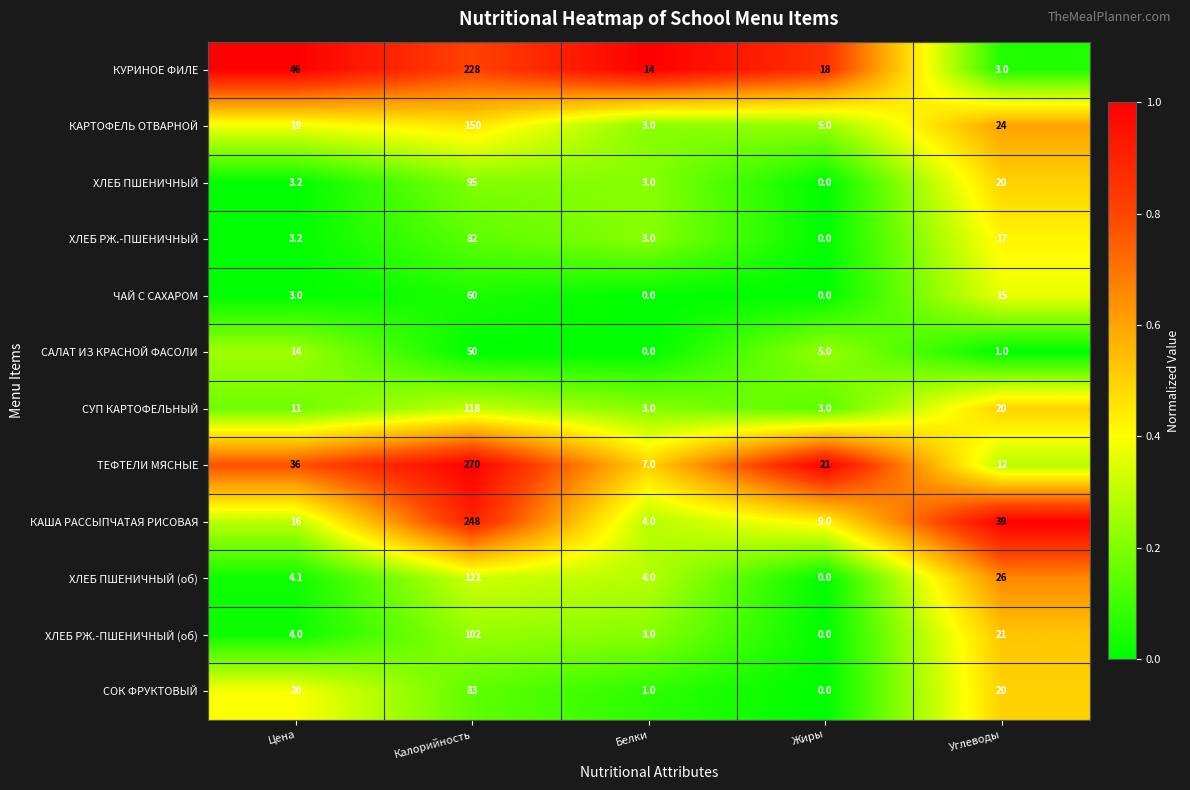

What is the difference between the highest and lowest values at Белки?

14.0